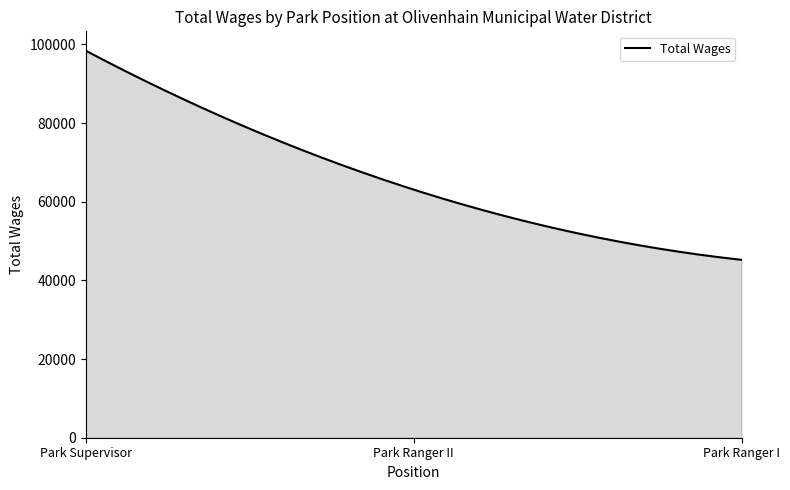

What is the difference between the maximum and minimum values?

53161.0